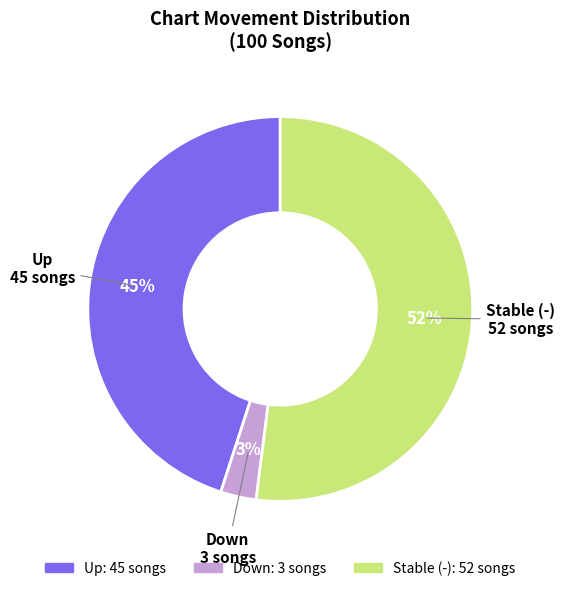

Combined, do Down and Up account for over 50%?

No